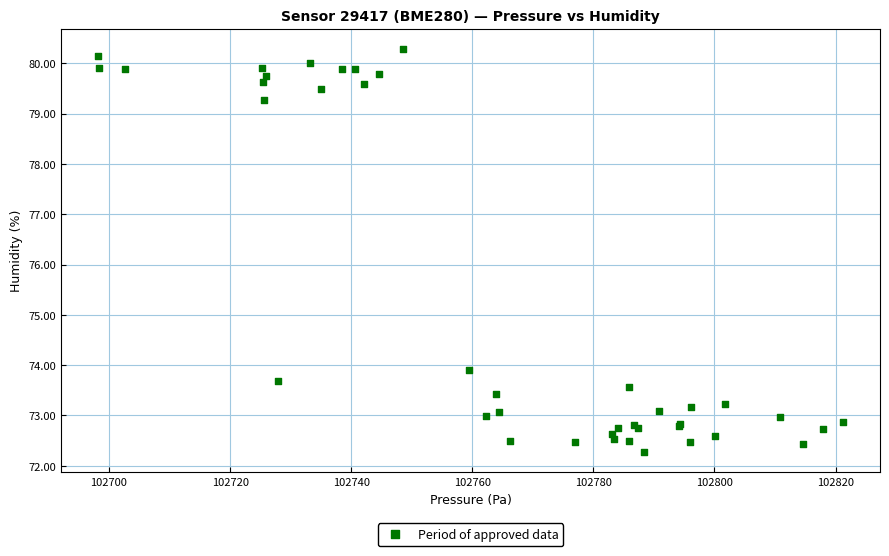

What Y value in the scatter plot is closest to 76?

73.9